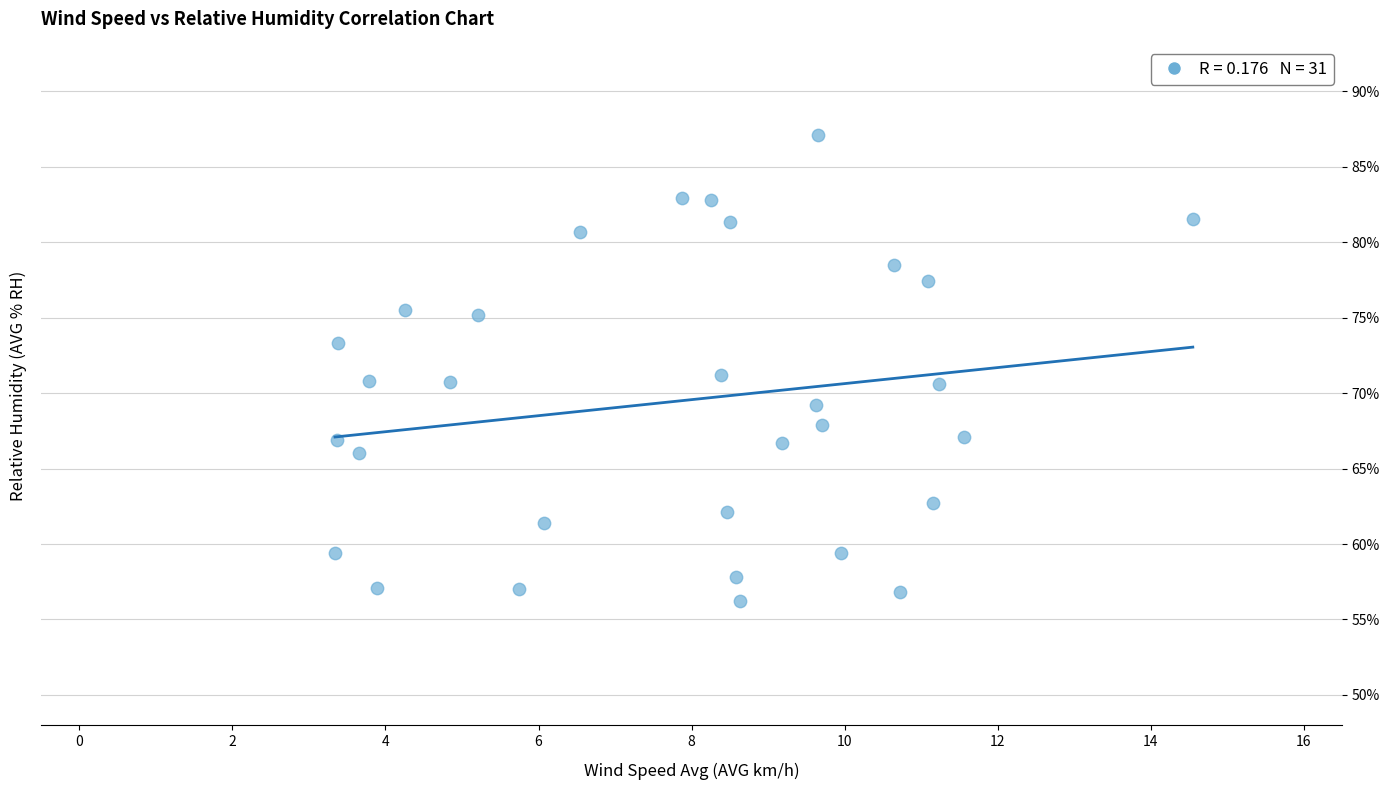

What is the range of X values (max minus min)?

11.2